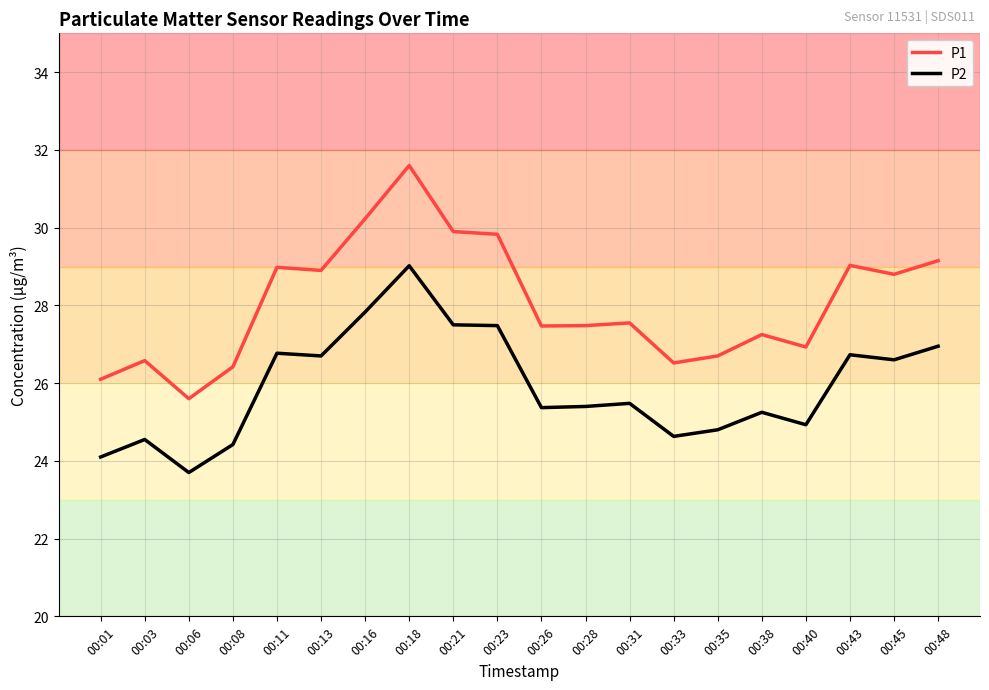

The value of P2 at 00:11 is 6.0. True or false?

False